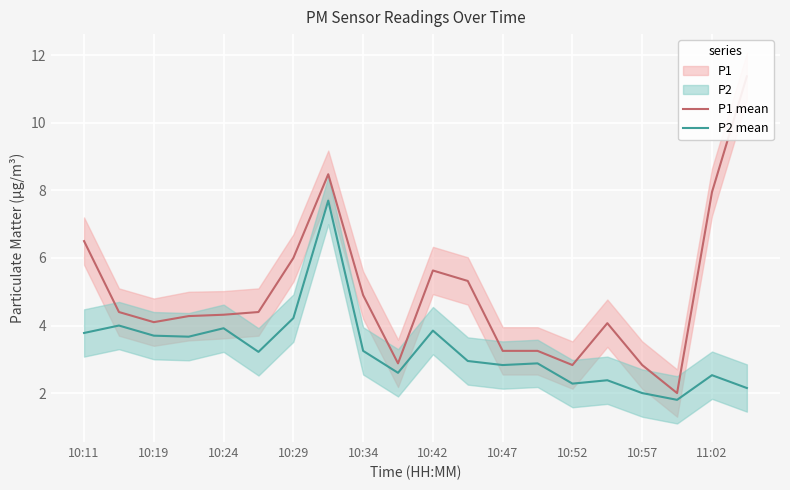

How many interior local valleys does the P1 mean series have?

4